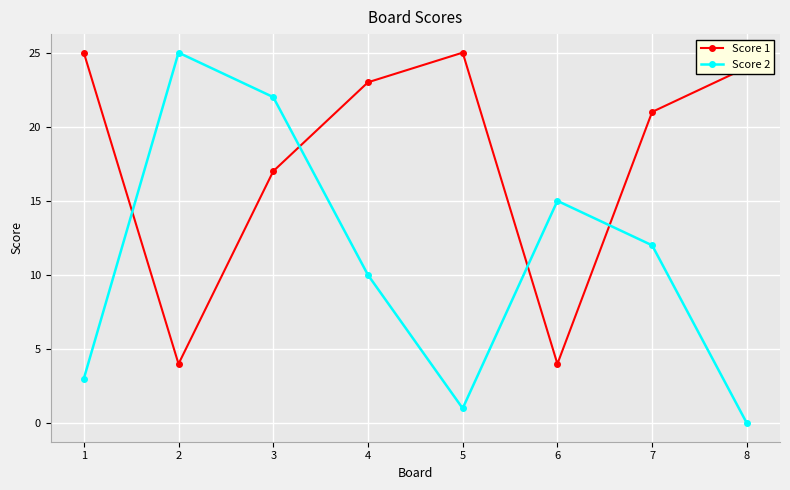

Reading left to right, list all the values displayed in this chart.

Score 1: 1=25	2=4	3=17	4=23	5=25	6=4	7=21	8=24
Score 2: 1=3	2=25	3=22	4=10	5=1	6=15	7=12	8=0